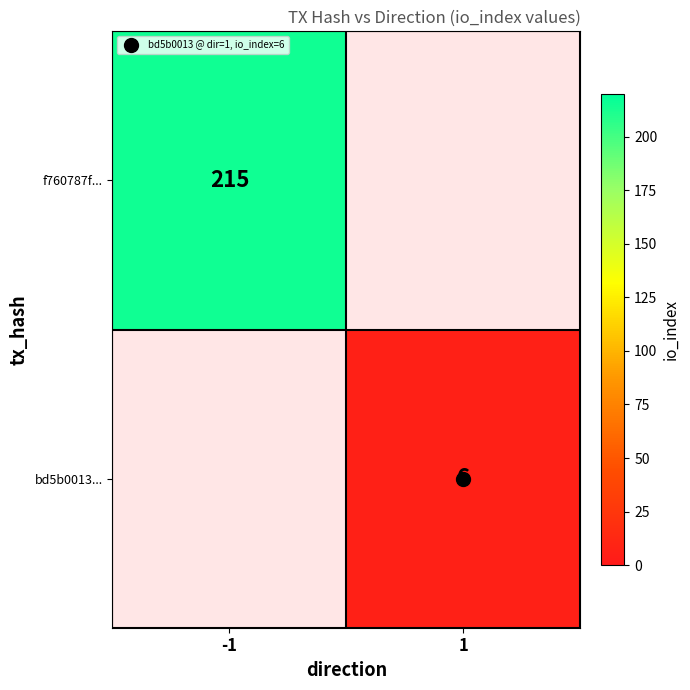

List the series in order of their overall mean, lowest first.

f760787f..., bd5b0013...